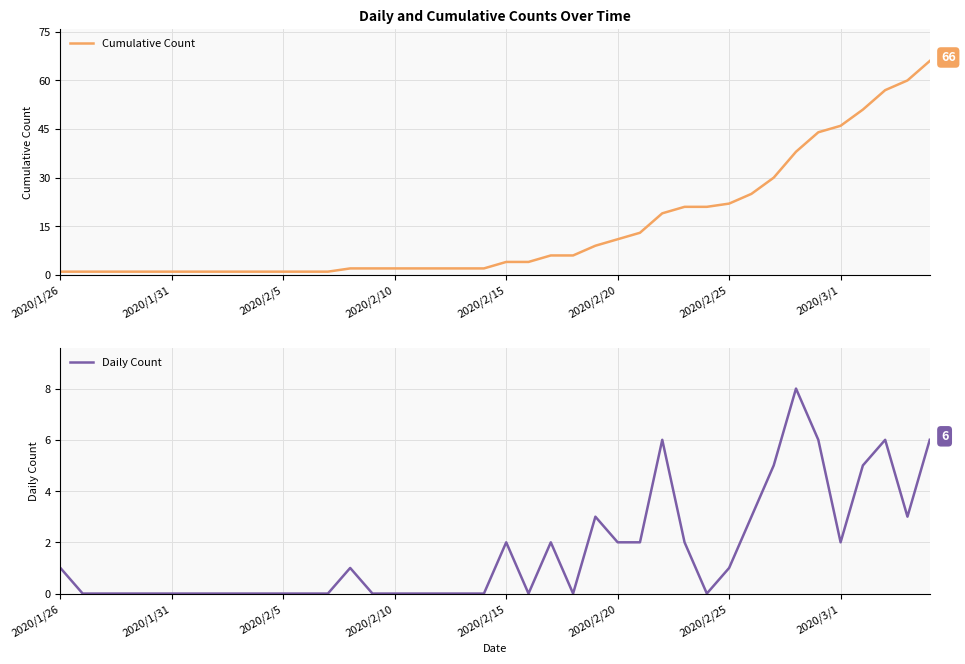

True or false: Daily Count has a value of -3 at 2020/1/31.

False